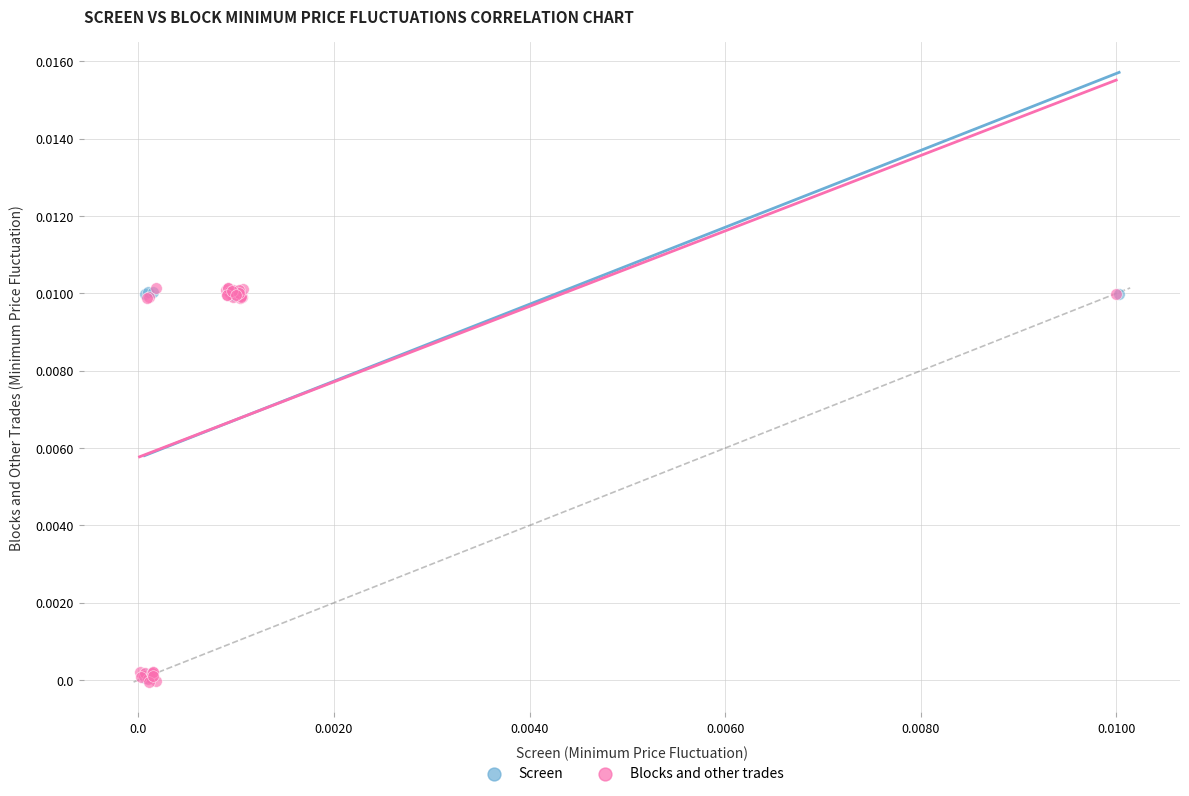

Which series has the widest spread of Y values?

Blocks and other trades